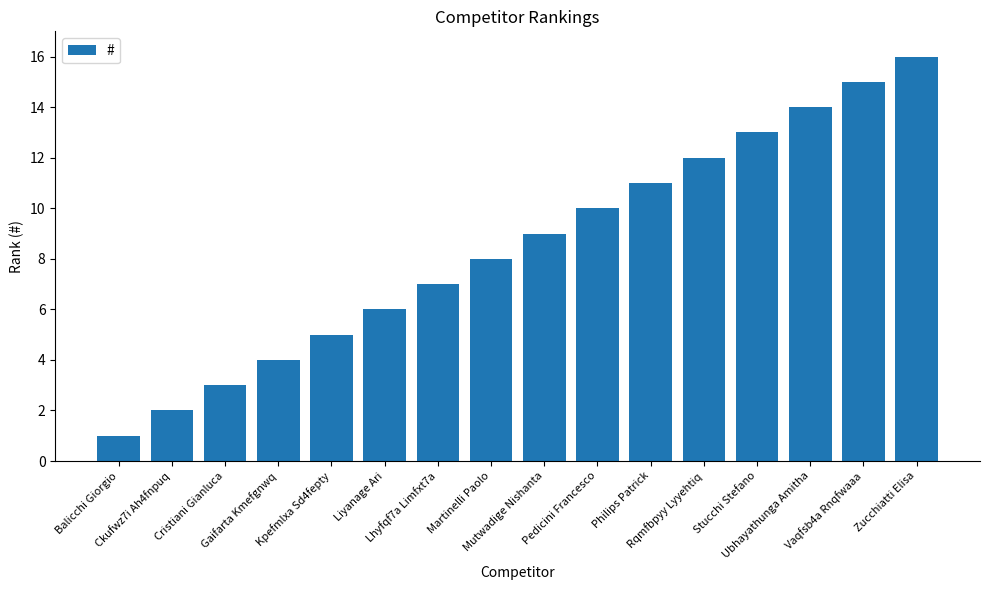

What is the sum of all values?

136